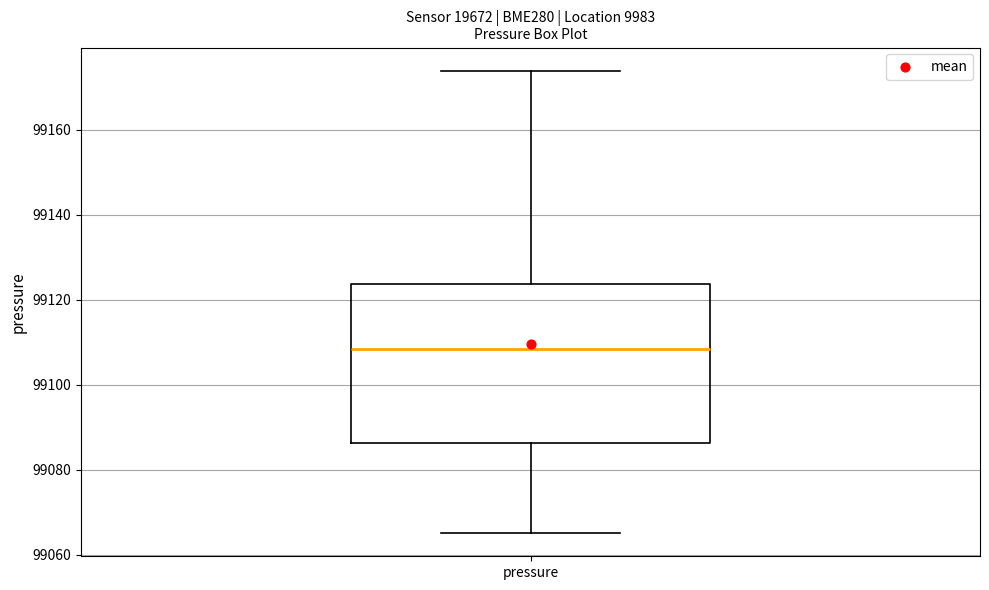

Read this box plot against the y-axis: the position of the median line, the range covered by the box, and the ends of both whiskers. The values are not printed on the chart, so give them approximately, as read against the axis.

median 99108, box 99086 to 99124, whiskers 99066 to 99174